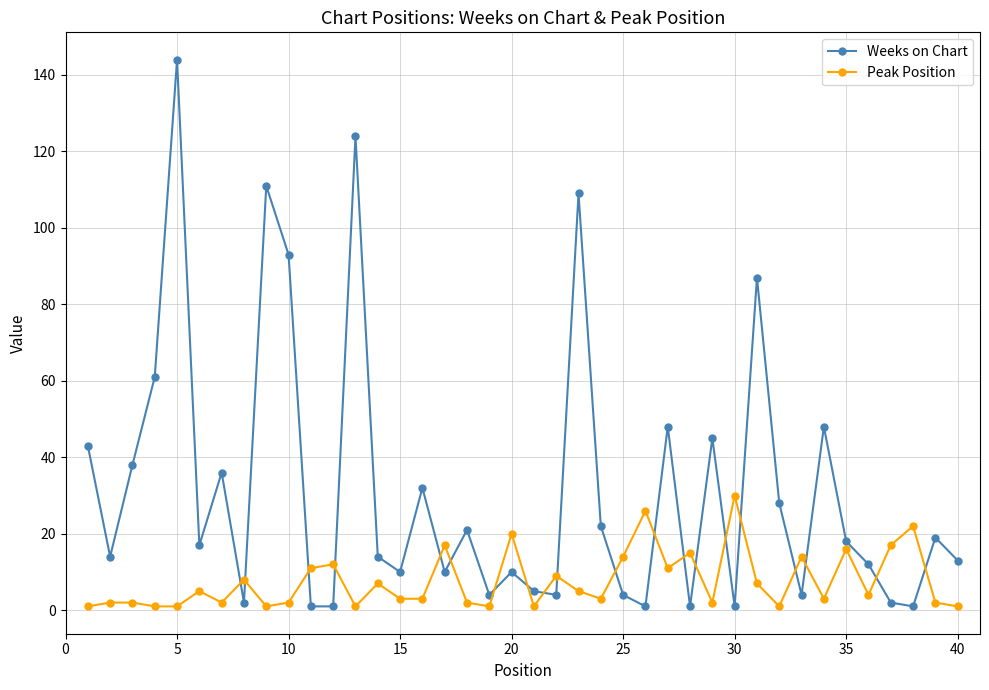

Reading right to left, list all the values displayed in this chart.

Weeks on Chart: 13	19	1	2	12	18	48	4	28	87	1	45	1	48	1	4	22	109	4	5	10	4	21	10	32	10	14	124	1	1	93	111	2	36	17	144	61	38	14	43
Peak Position: 1	2	22	17	4	16	3	14	1	7	30	2	15	11	26	14	3	5	9	1	20	1	2	17	3	3	7	1	12	11	2	1	8	2	5	1	1	2	2	1